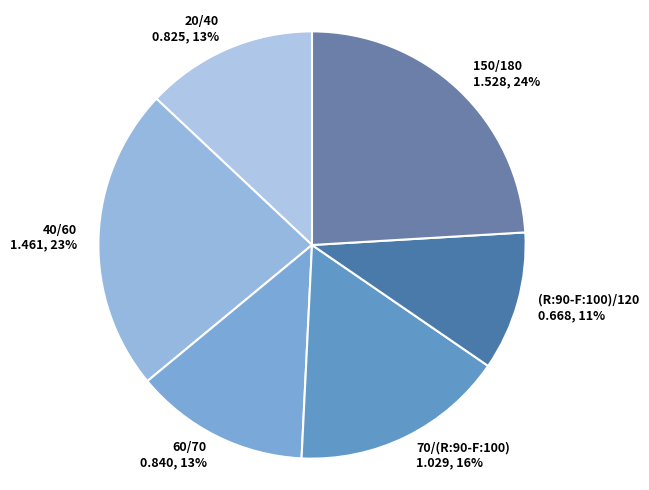

Count the number of slices in the pie.

6